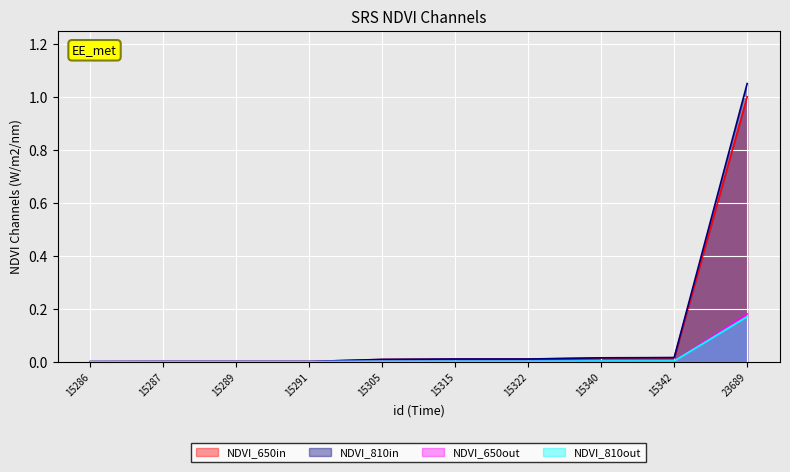

Does the chart display data point markers on the line(s)?

No